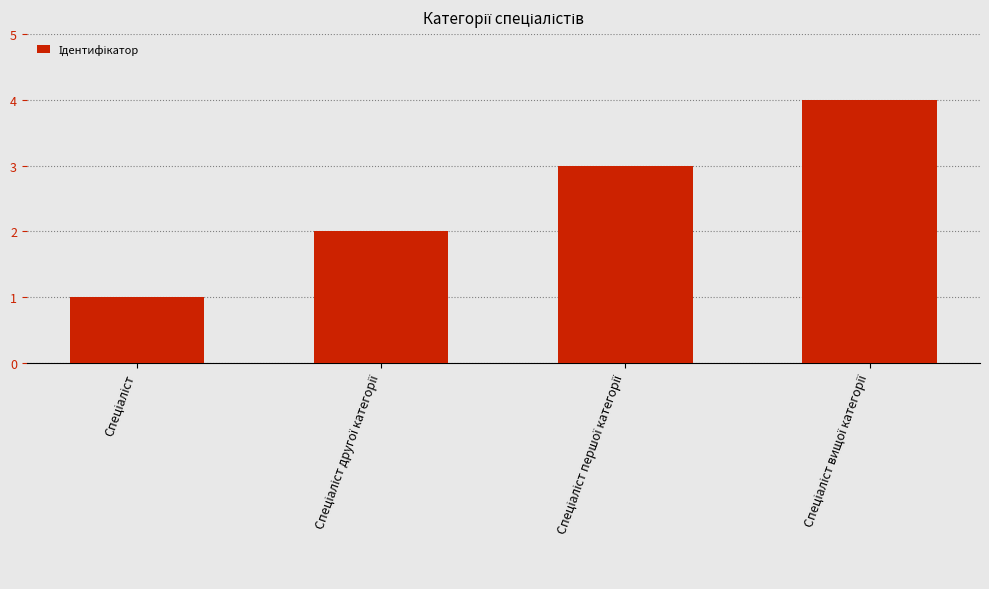

What is the sum of all values?

10